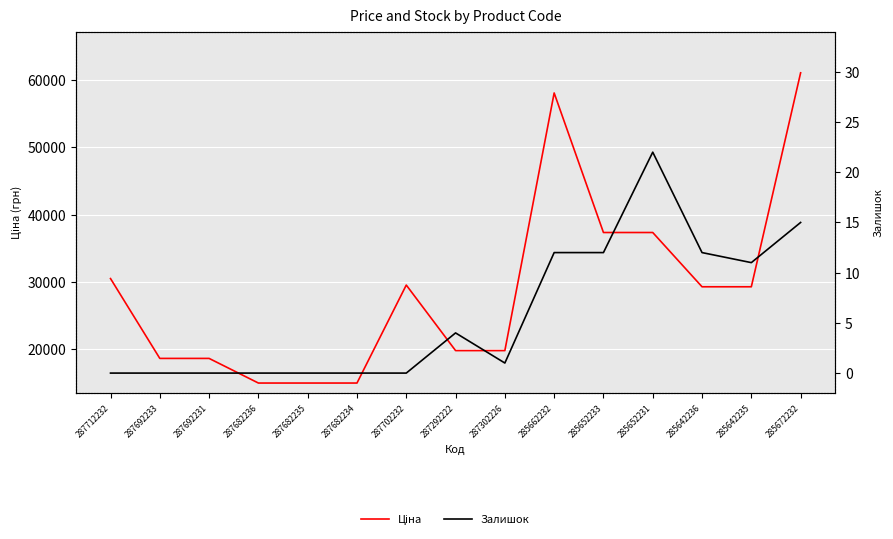

At which category is the sum across all series the highest?

285672232